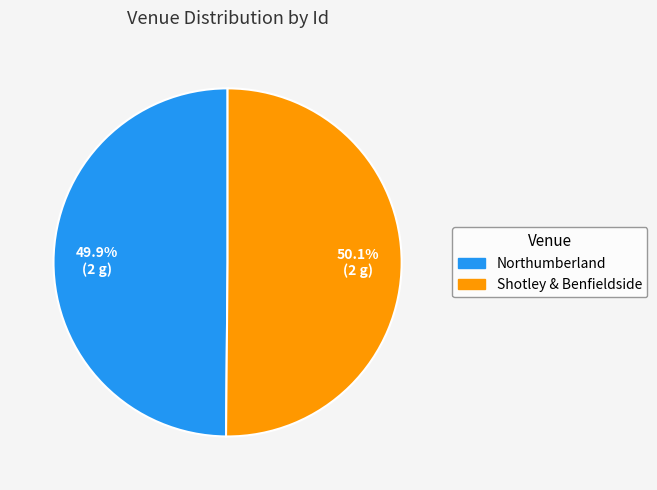

Approximately how many times larger is the value at Shotley & Benfieldside compared to Northumberland?

1.0